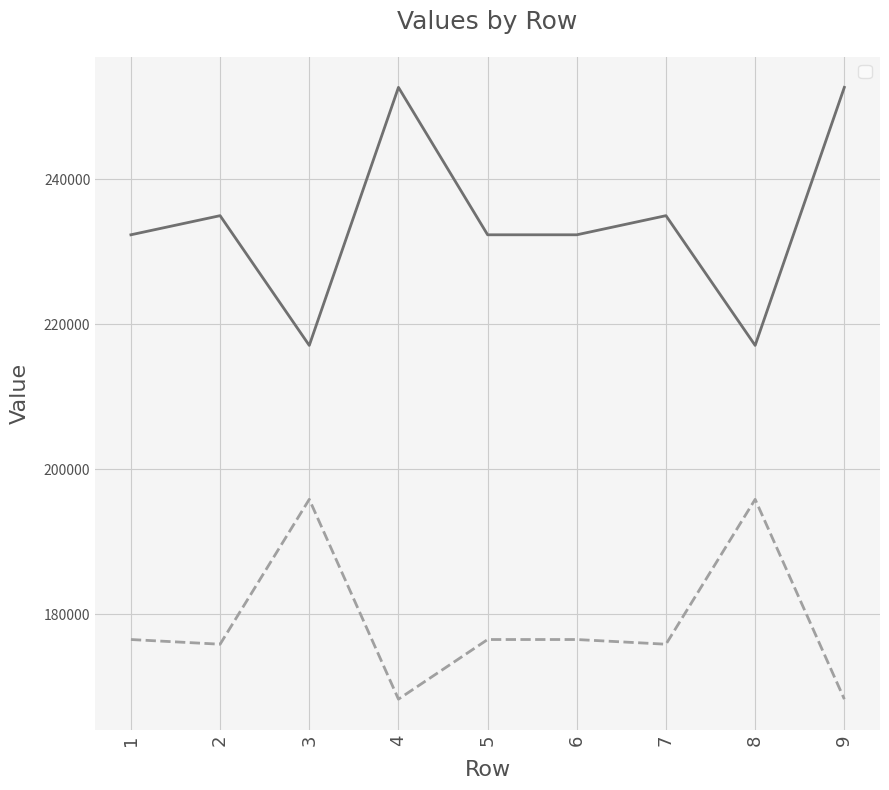

What is the value of the _4 point at the 4th from the left?

168261.8